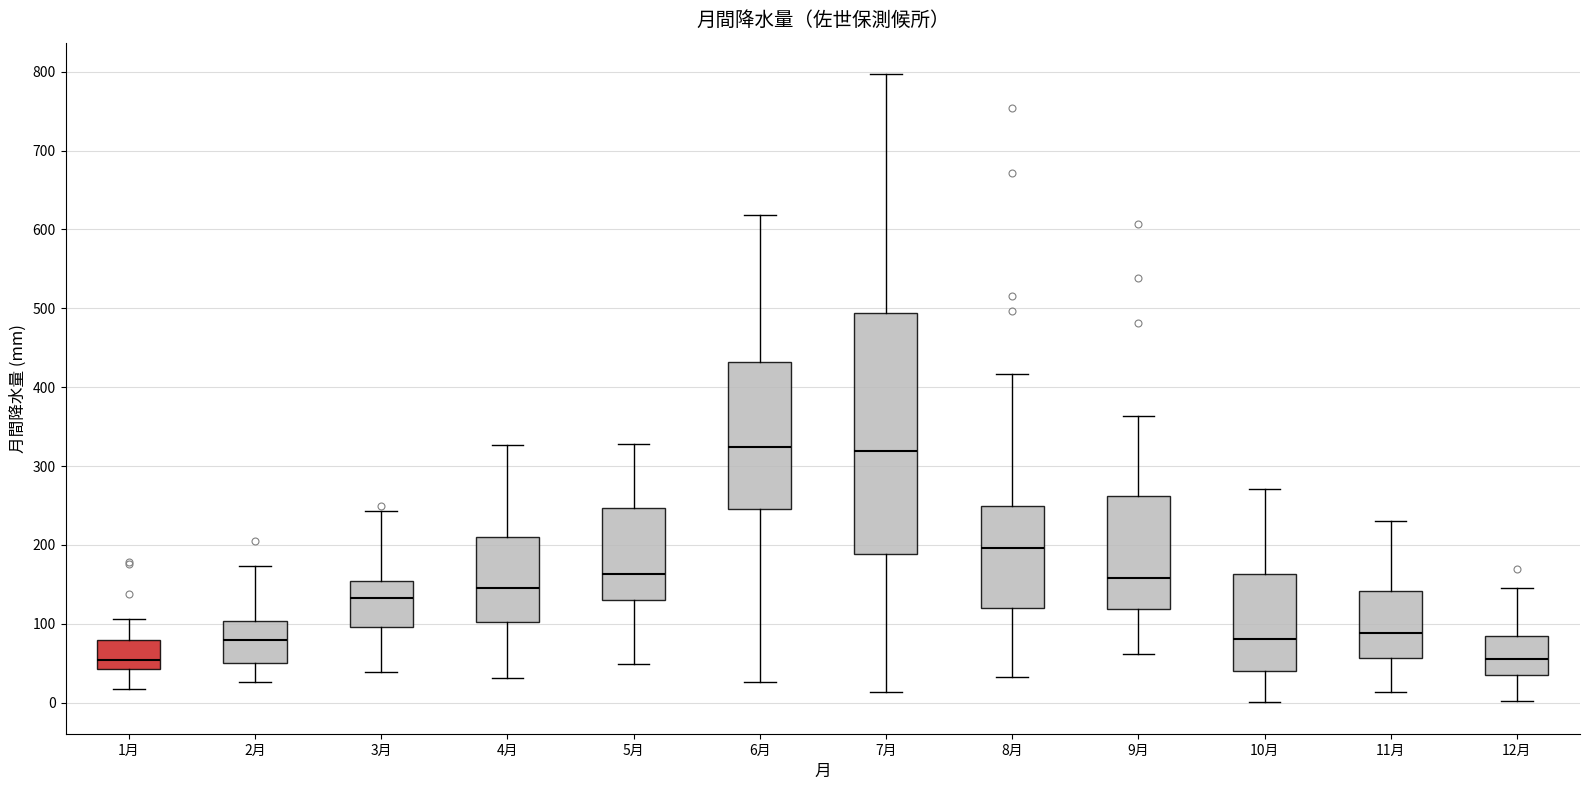

Reading left to right, transcribe this box plot: for each box, give where its median line is, the range the box spans, and where its two whiskers end, as read against the y-axis. The values are not printed on the chart, so give them approximately, as read against the axis.

1月: median 50, box 40 to 80, whiskers 20 to 110
2月: median 80, box 50 to 100, whiskers 30 to 170
3月: median 130, box 100 to 150, whiskers 40 to 240
4月: median 150, box 100 to 210, whiskers 30 to 330
5月: median 160, box 130 to 250, whiskers 50 to 330
6月: median 320, box 250 to 430, whiskers 30 to 620
7月: median 320, box 190 to 490, whiskers 10 to 800
8月: median 200, box 120 to 250, whiskers 30 to 420
9月: median 160, box 120 to 260, whiskers 60 to 360
10月: median 80, box 40 to 160, whiskers 0 to 270
11月: median 90, box 60 to 140, whiskers 10 to 230
12月: median 60, box 30 to 90, whiskers 0 to 150